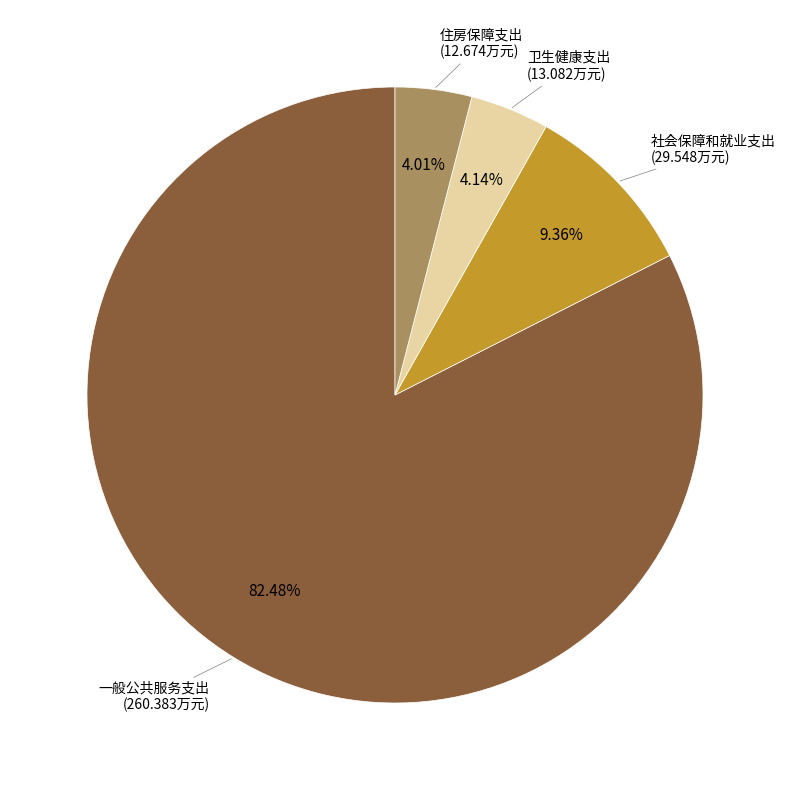

Does any single category account for the majority?

Yes